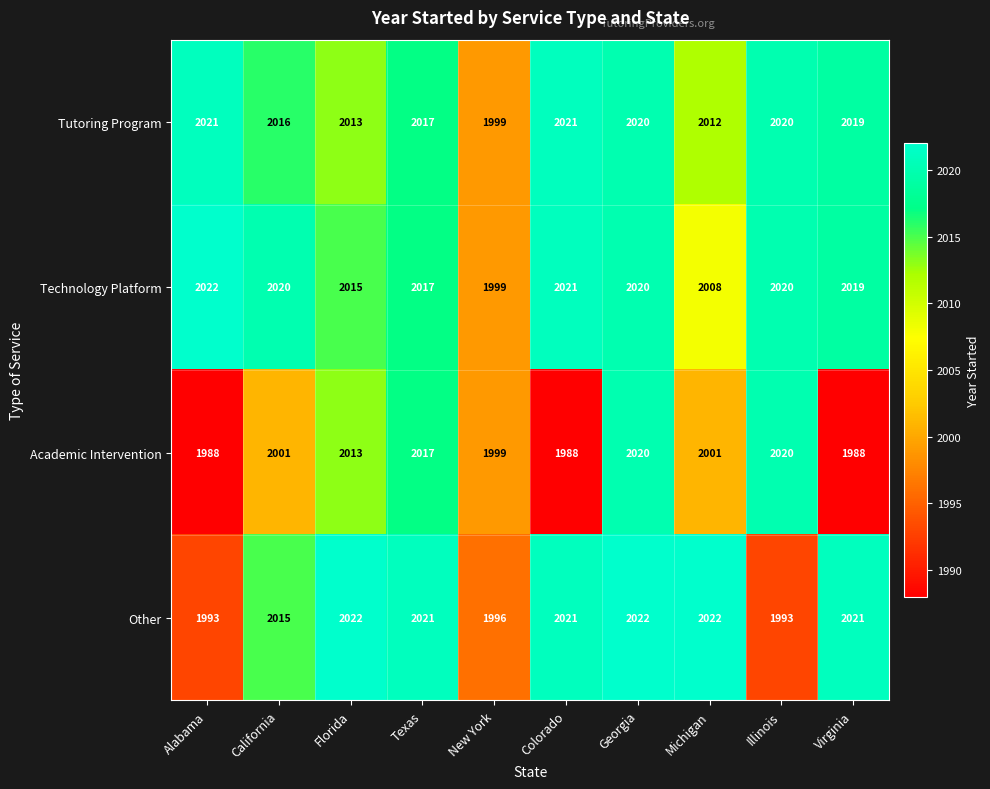

At California, list the series in order from largest to smallest.

Technology Platform, Tutoring Program, Other, Academic Intervention